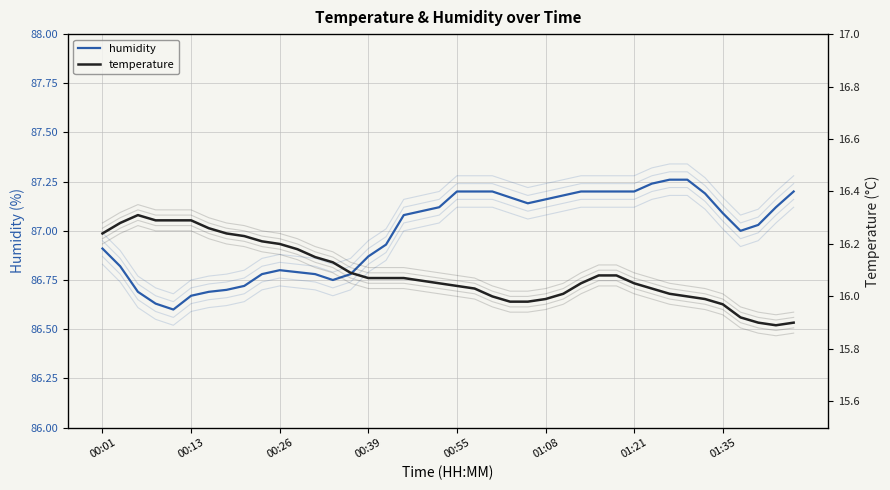

How many distinct data groups are displayed?

2